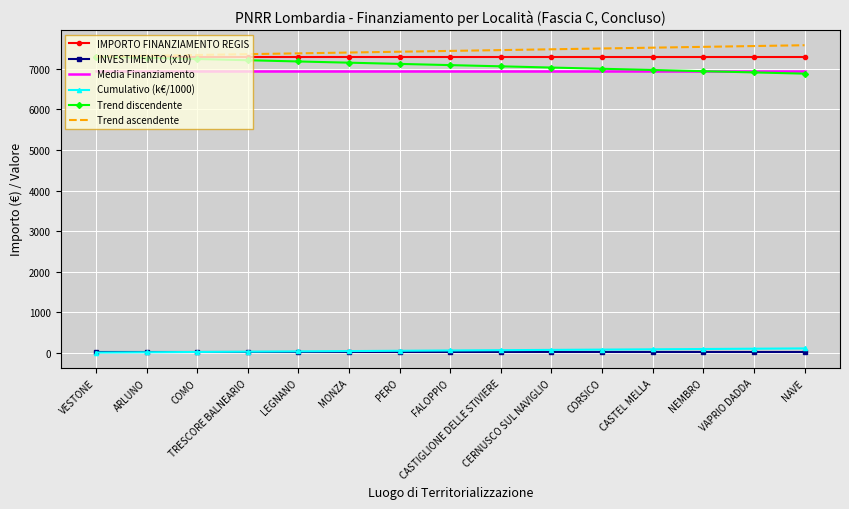

The Trend discendente series shows 7301.0 at VESTONE. True or false?

True